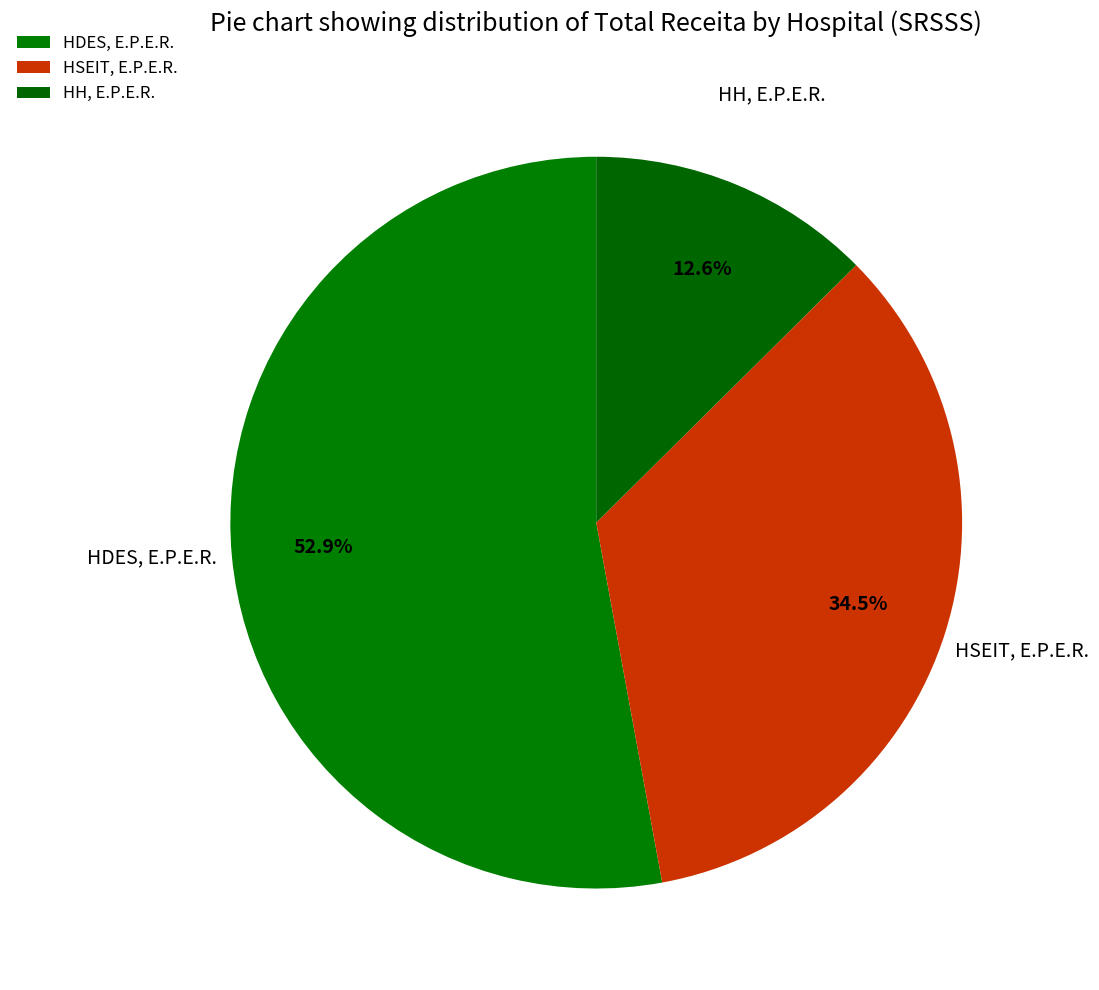

Do HH, E.P.E.R. and HSEIT, E.P.E.R. together represent more than half of the pie?

No